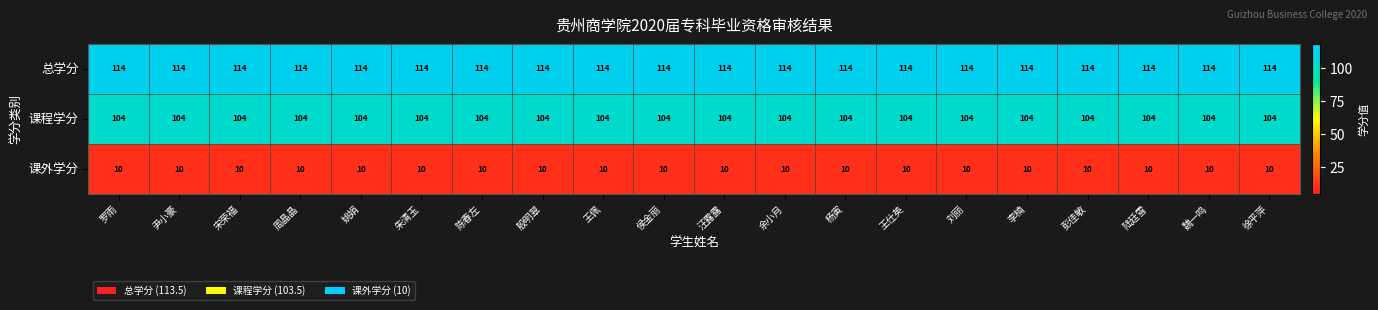

True or false: 课程学分 has a value of 104 at 朱清玉.

True